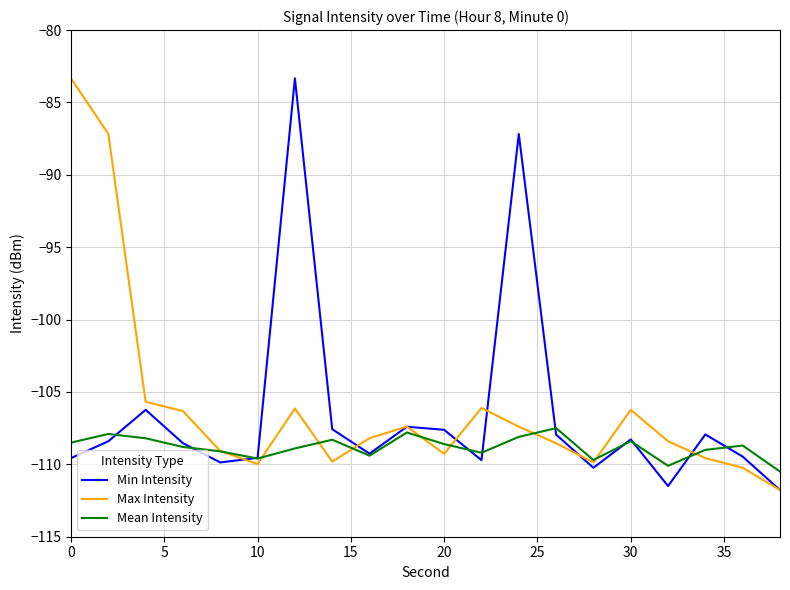

What is the maximum value for Mean Intensity?

-107.5